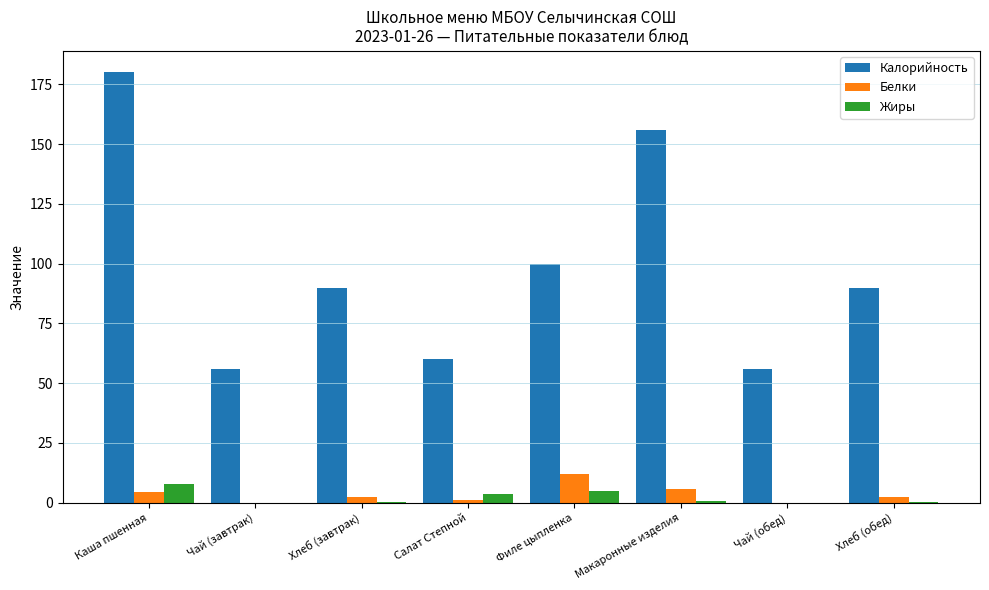

Which series has the largest range (max minus min)?

Калорийность